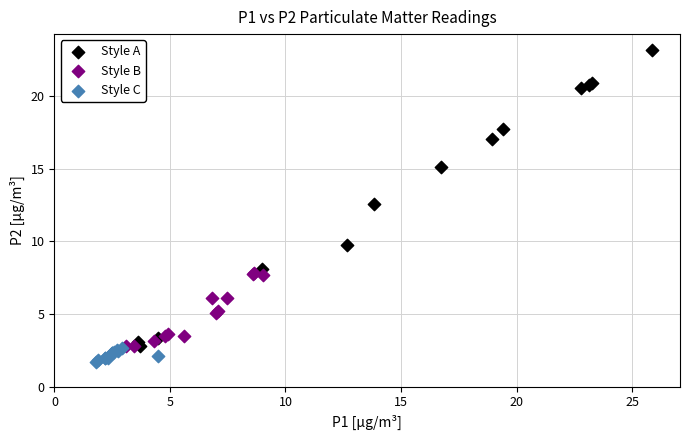

Which series has the widest spread of Y values?

Style A